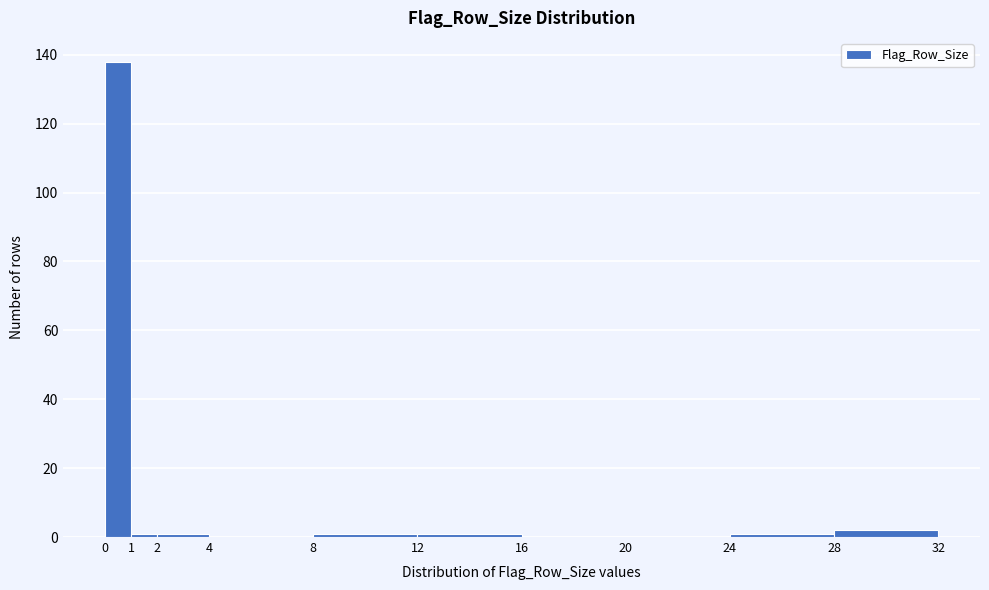

Which range on the x-axis has the tallest bar?

0 to 1